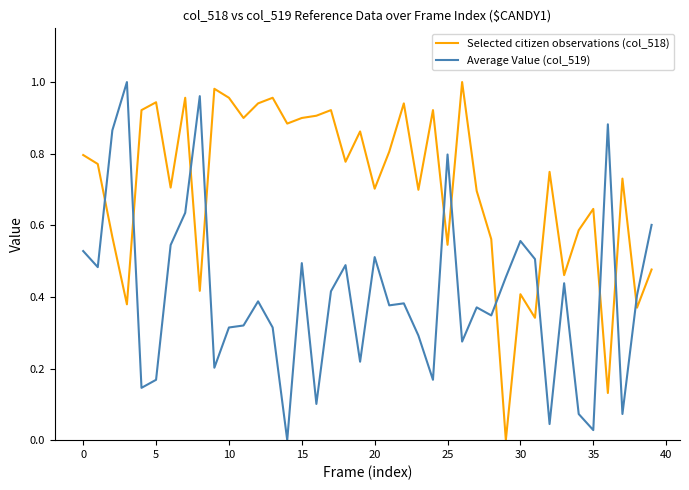

Which series has the largest total across all categories?

Selected citizen observations (col_518)